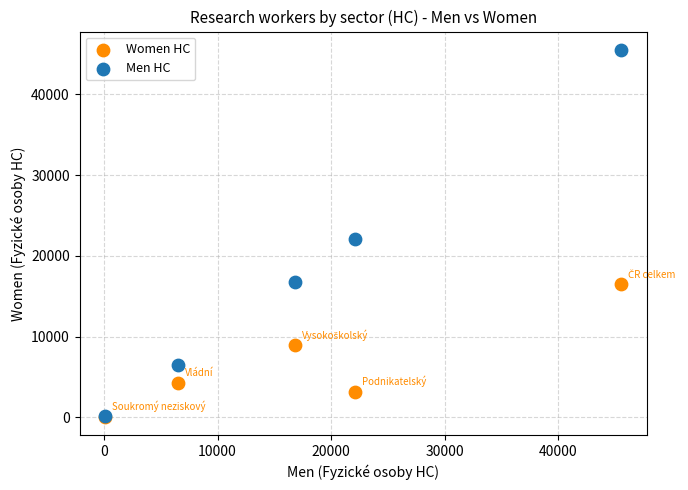

Which series has the largest Y range (max minus min)?

Men HC